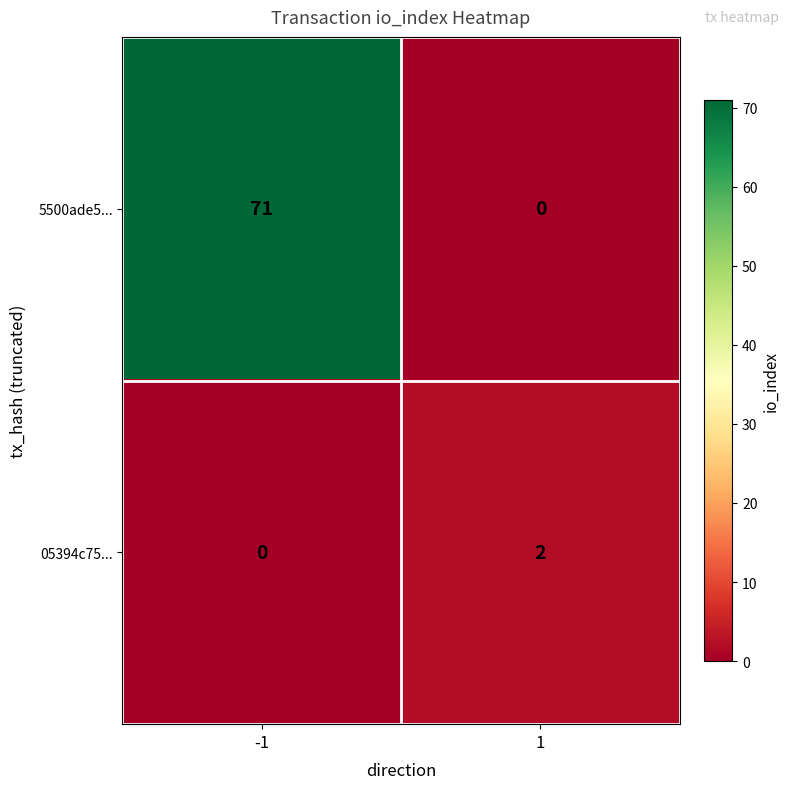

What is the difference between the maximum and minimum values in the 5500ade5... series?

71